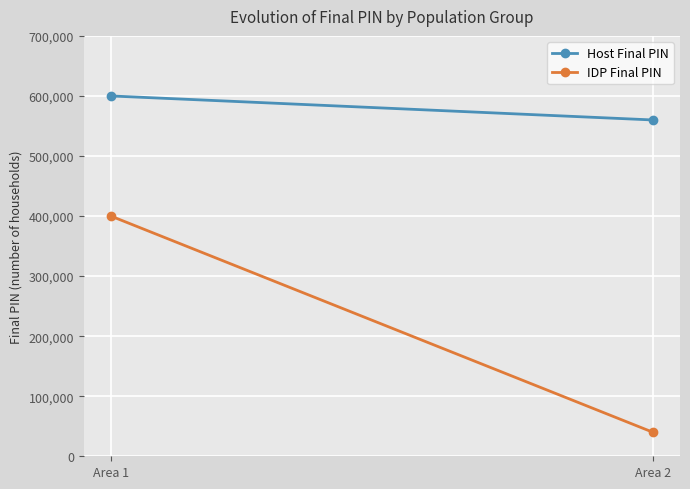

At which label does IDP Final PIN reach its minimum?

Area 2